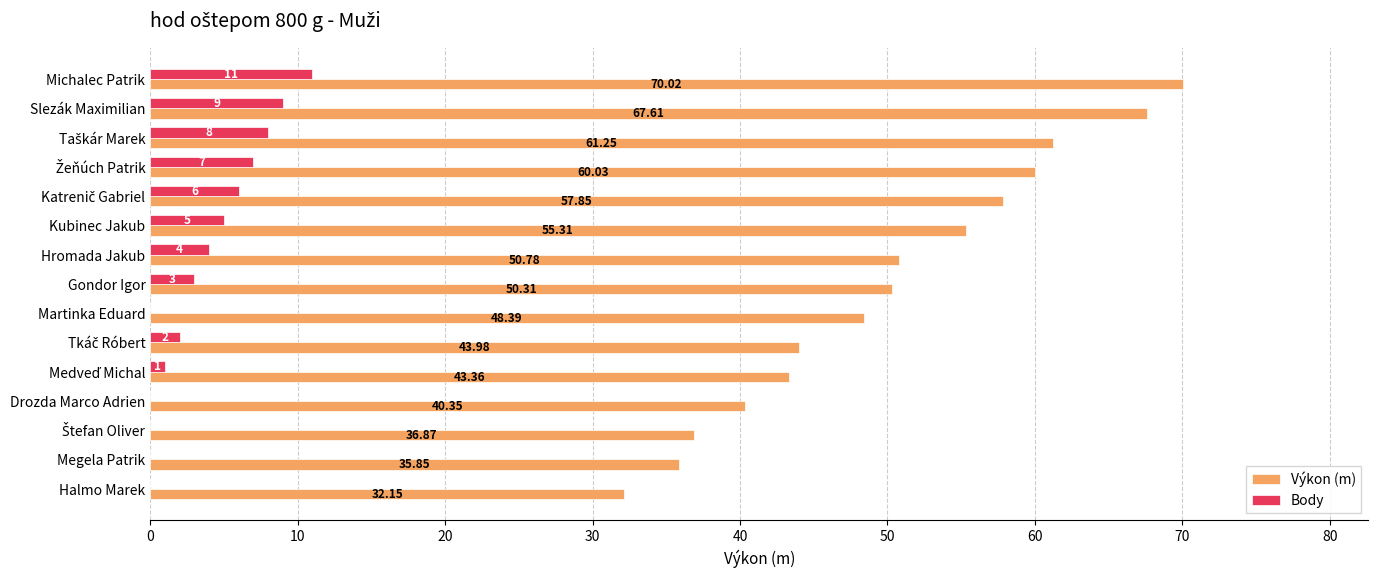

Which series has the largest total across all categories?

Výkon (m)